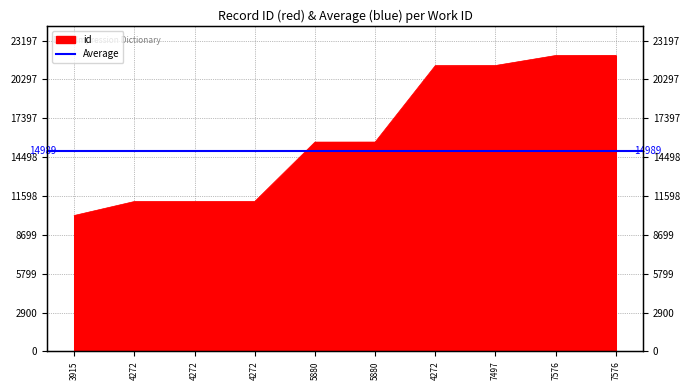

Reading right to left, extract all data points from this chart.

22092	22084	21338	21329	15623	15621	11189	11188	11186	10143